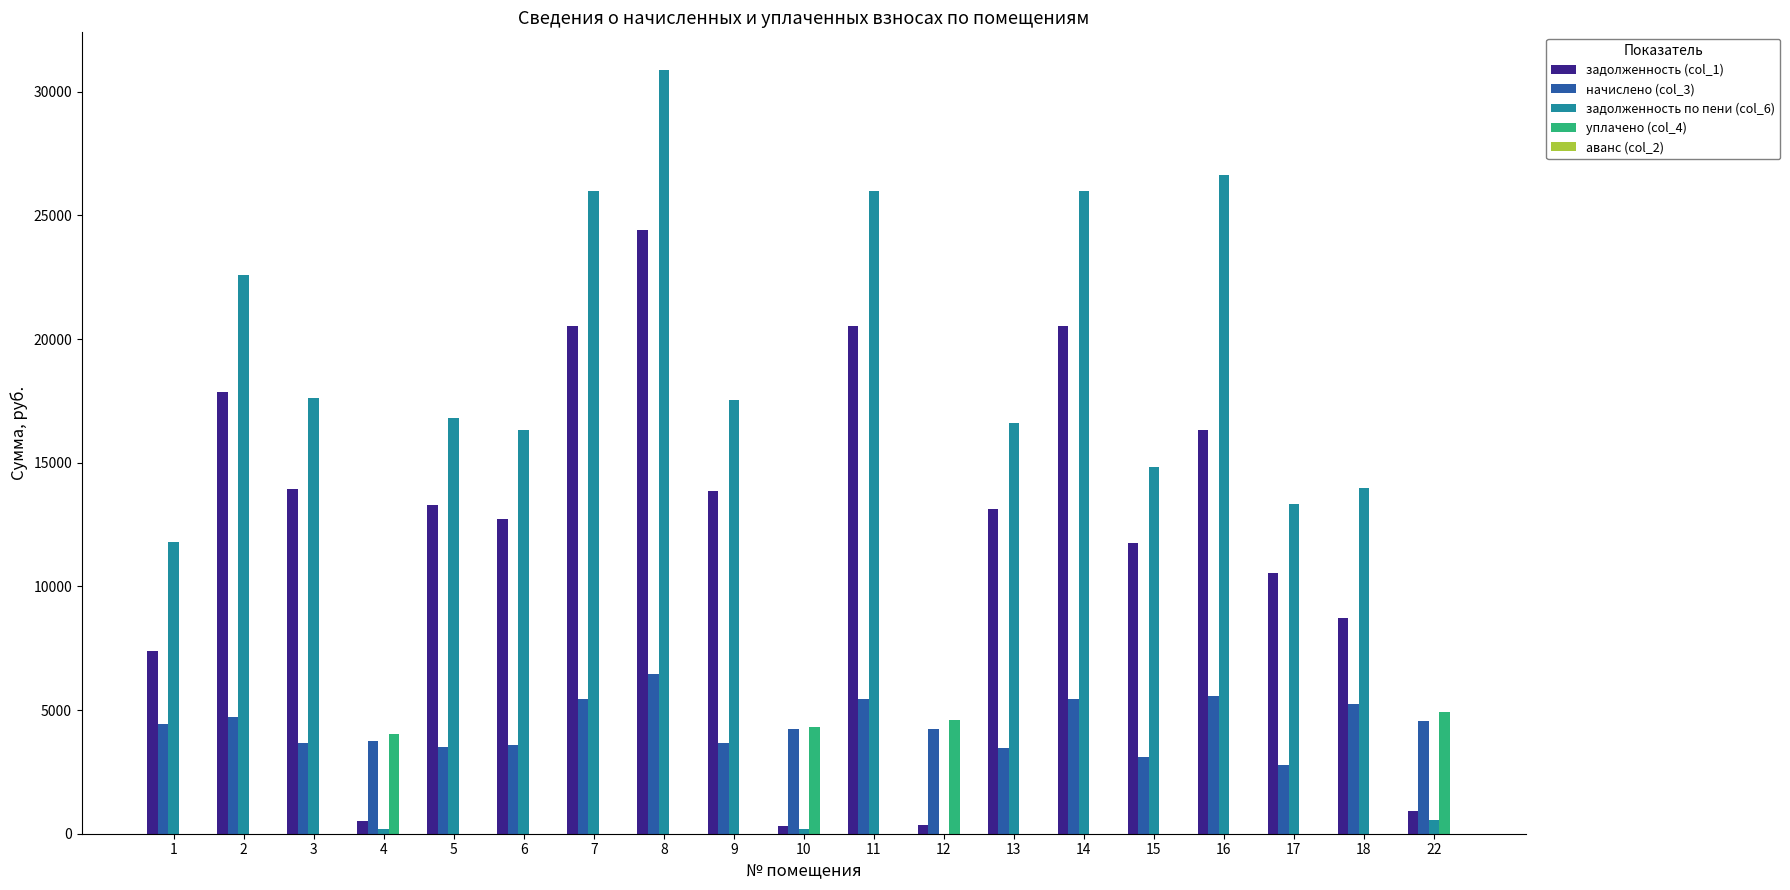

Which series has the widest spread of values?

задолженность по пени (col_6)